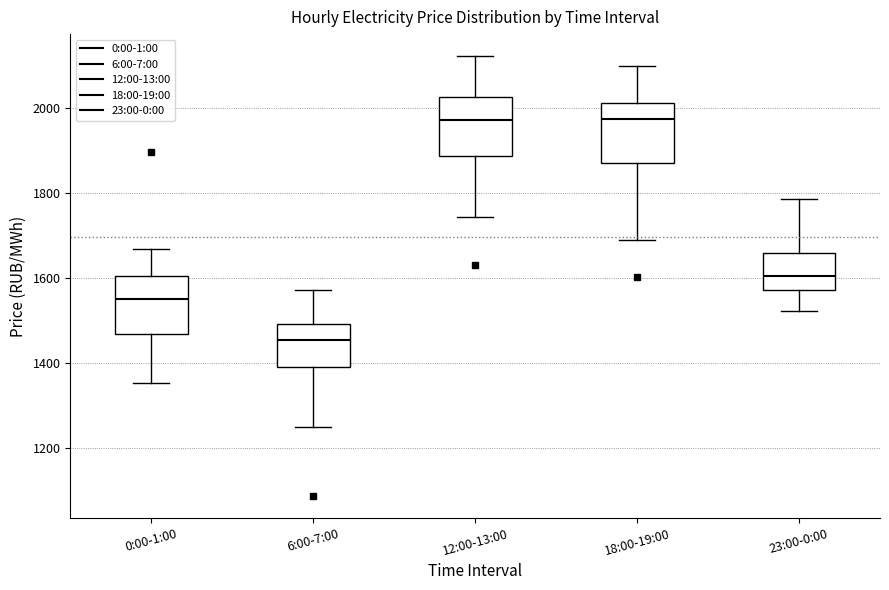

Where is the upper edge of the box for 18:00-19:00 on the y-axis? The values are not printed on the chart, so give them approximately, as read against the axis.

2020